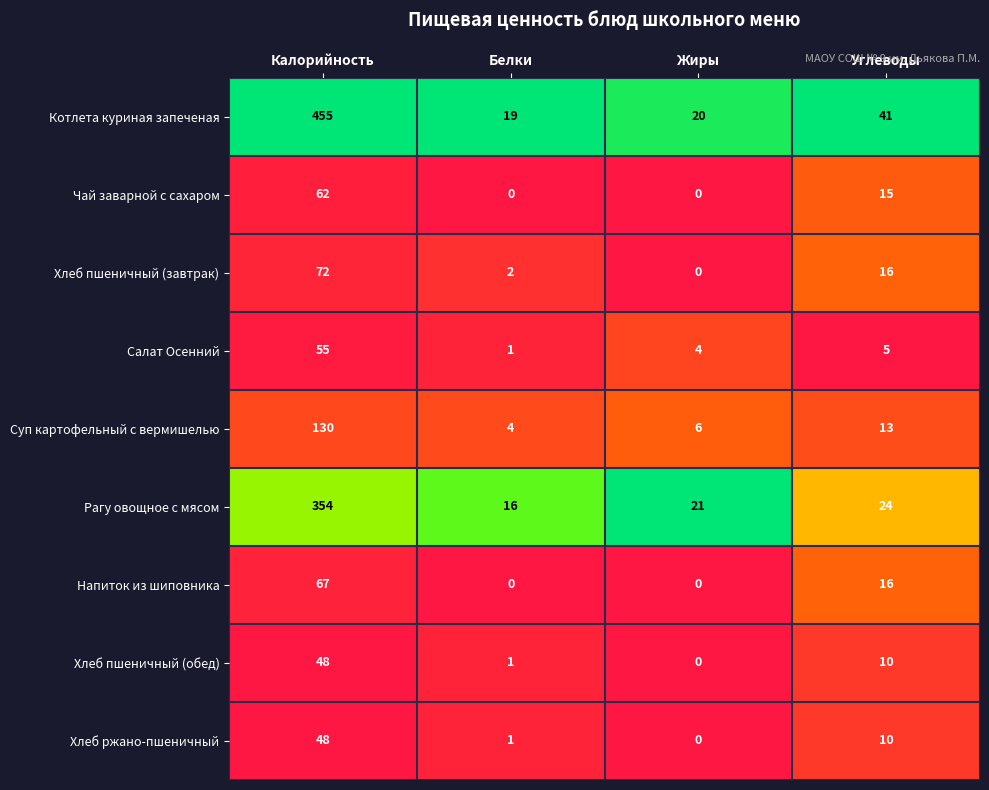

The value of Хлеб пшеничный (обед) at Углеводы is 16. True or false?

False